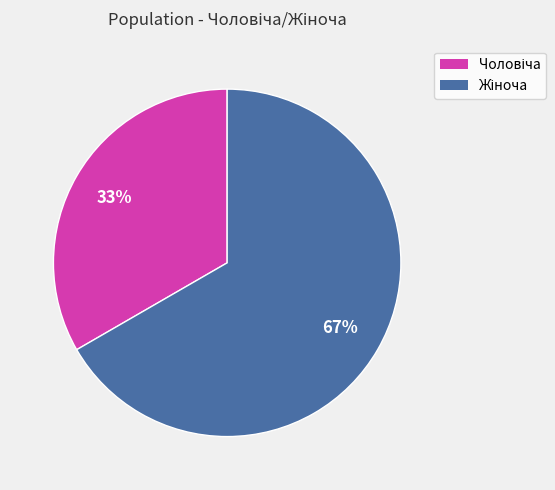

Does any single category account for the majority?

Yes